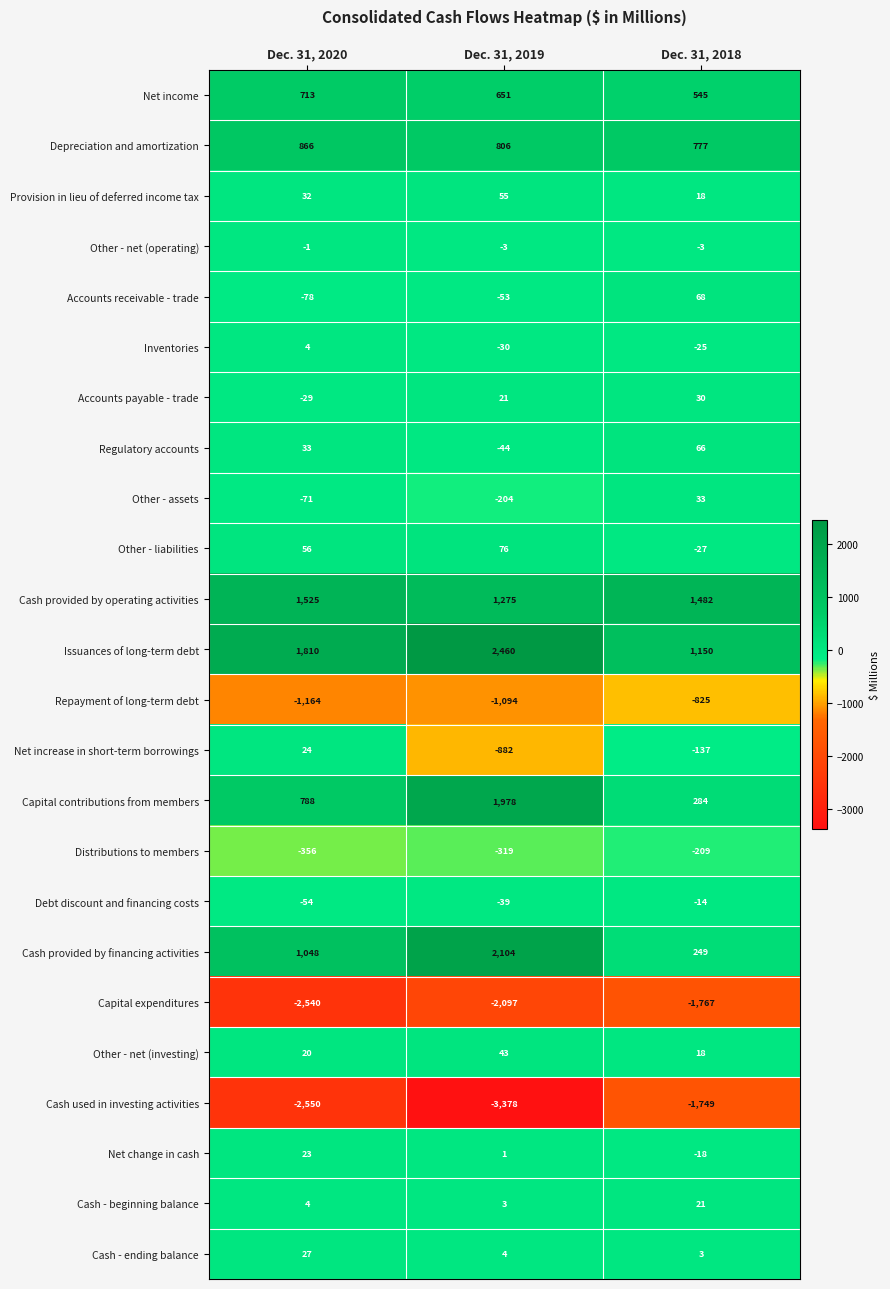

Rank the series by their maximum value, from highest to lowest.

Issuances of long-term debt, Cash provided by financing activities, Capital contributions from members, Cash provided by operating activities, Depreciation and amortization, Net income, Other - liabilities, Accounts receivable - trade, Regulatory accounts, Provision in lieu of deferred income tax, Other - net (investing), Other - assets, Accounts payable - trade, Cash - ending balance, Net increase in short-term borrowings, Net change in cash, Cash - beginning balance, Inventories, Other - net (operating), Debt discount and financing costs, Distributions to members, Repayment of long-term debt, Cash used in investing activities, Capital expenditures